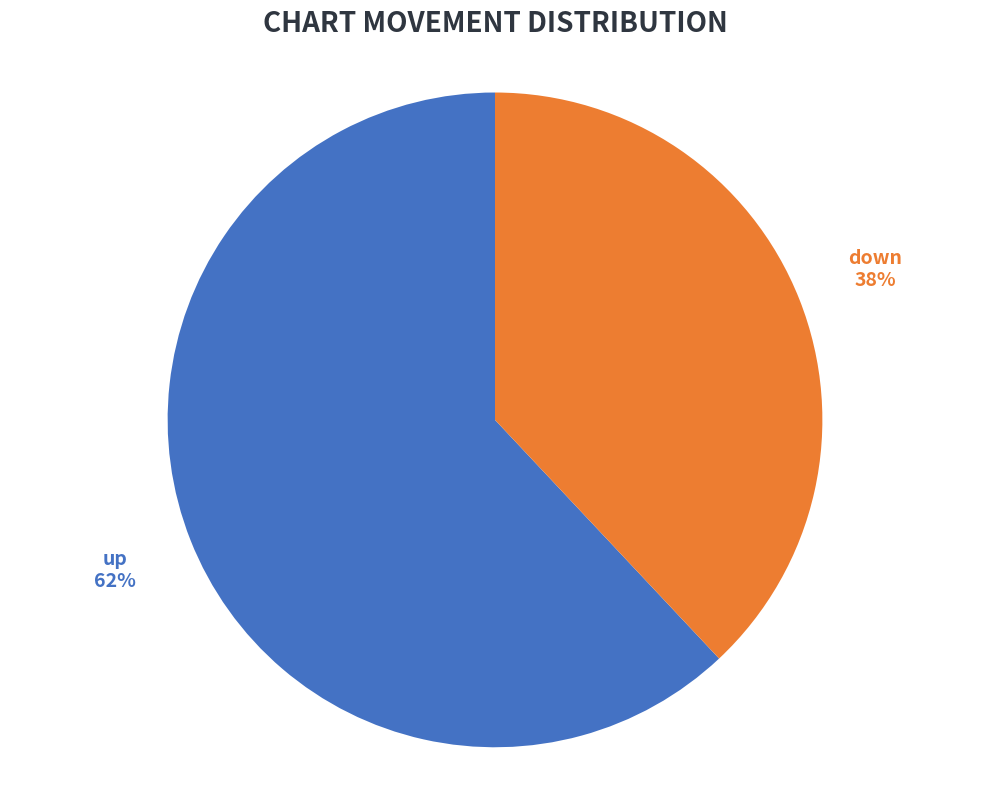

How many segments does this pie chart have?

2